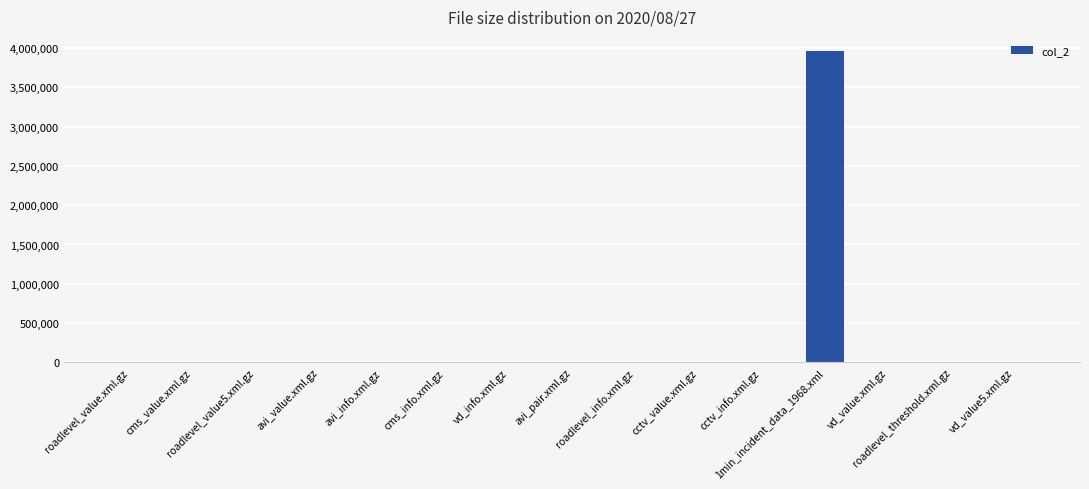

Where does the data first go above 5063?

cms_value.xml.gz